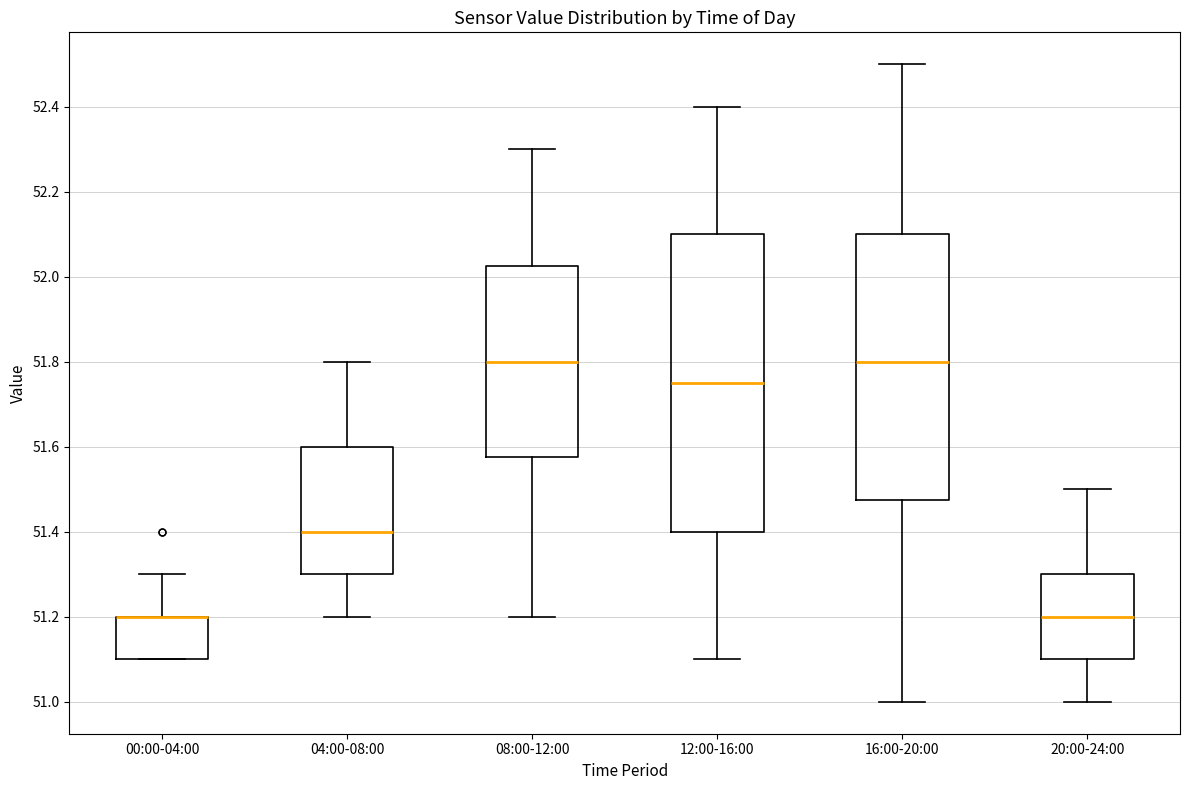

Where does the lower whisker of the box for 16:00-20:00 end on the y-axis? The values are not printed on the chart, so give them approximately, as read against the axis.

51.00